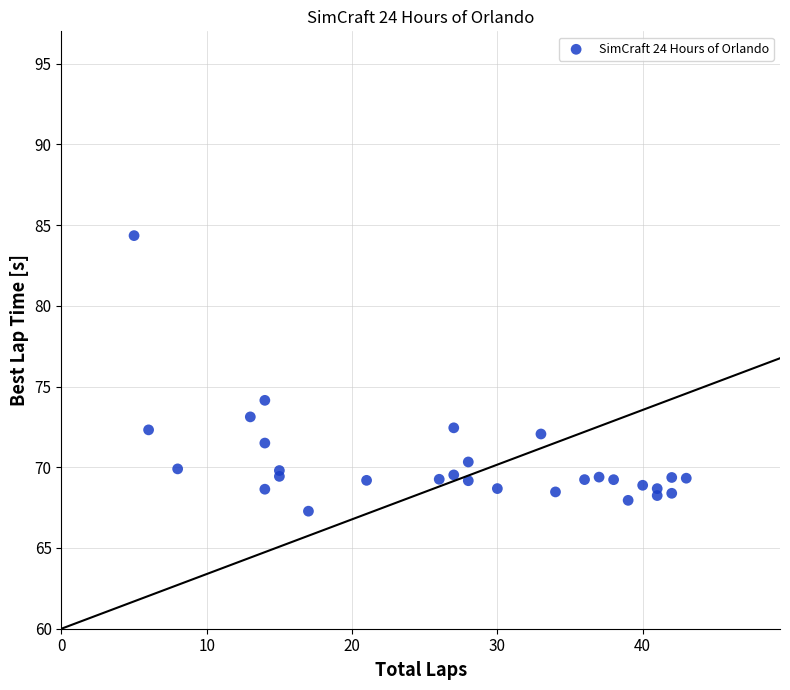

What Y value in the scatter plot is closest to 75?

74.1